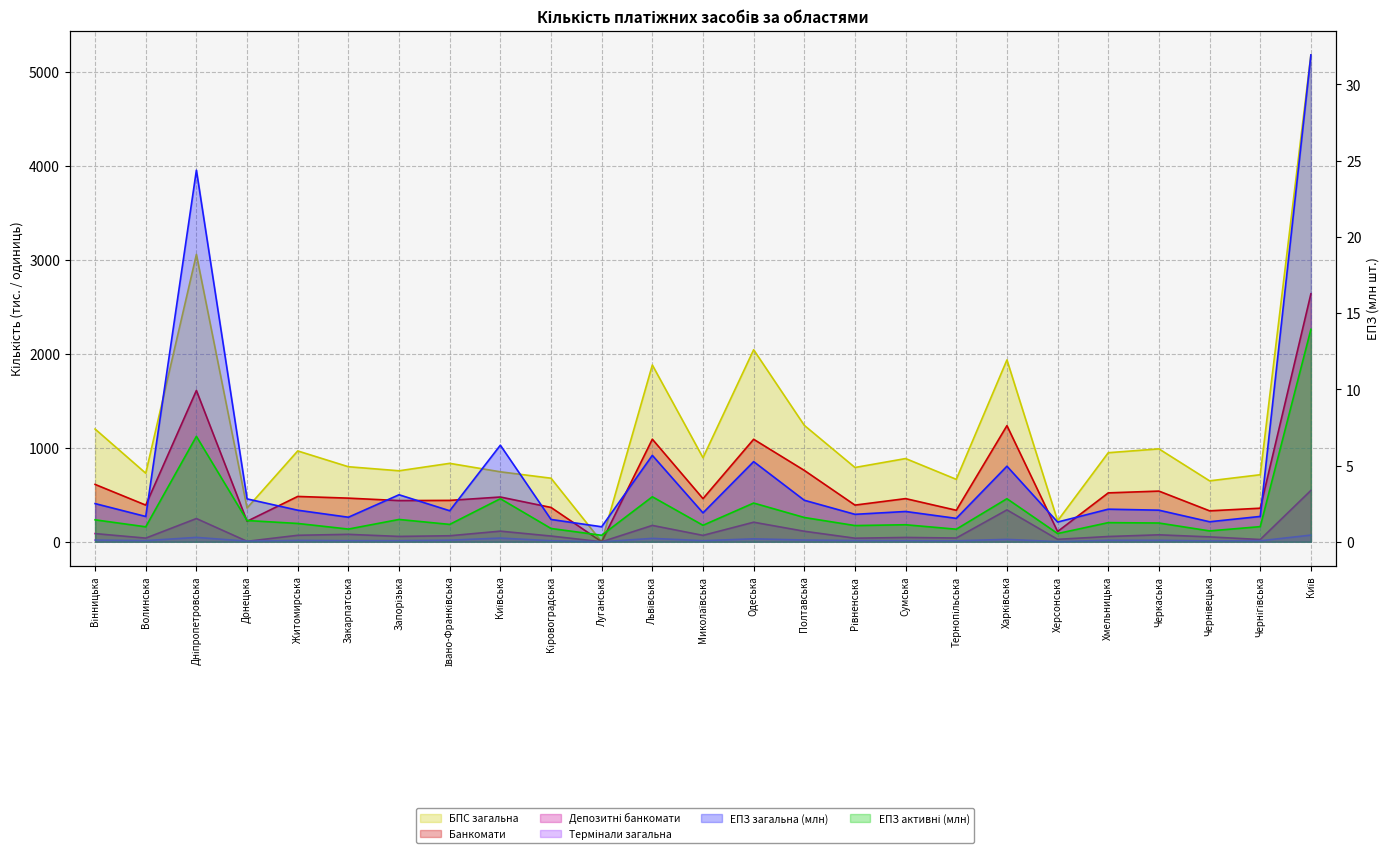

How many lines are shown in the chart?

6